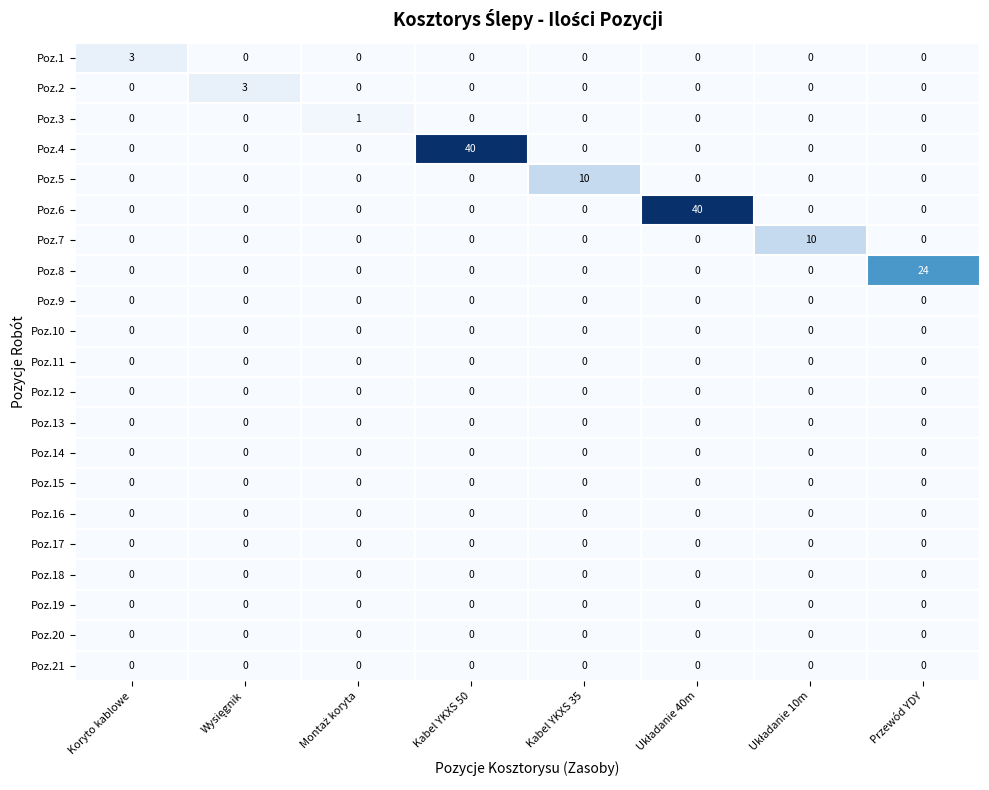

Count the Poz.3 values in the range 0 to 1.

8